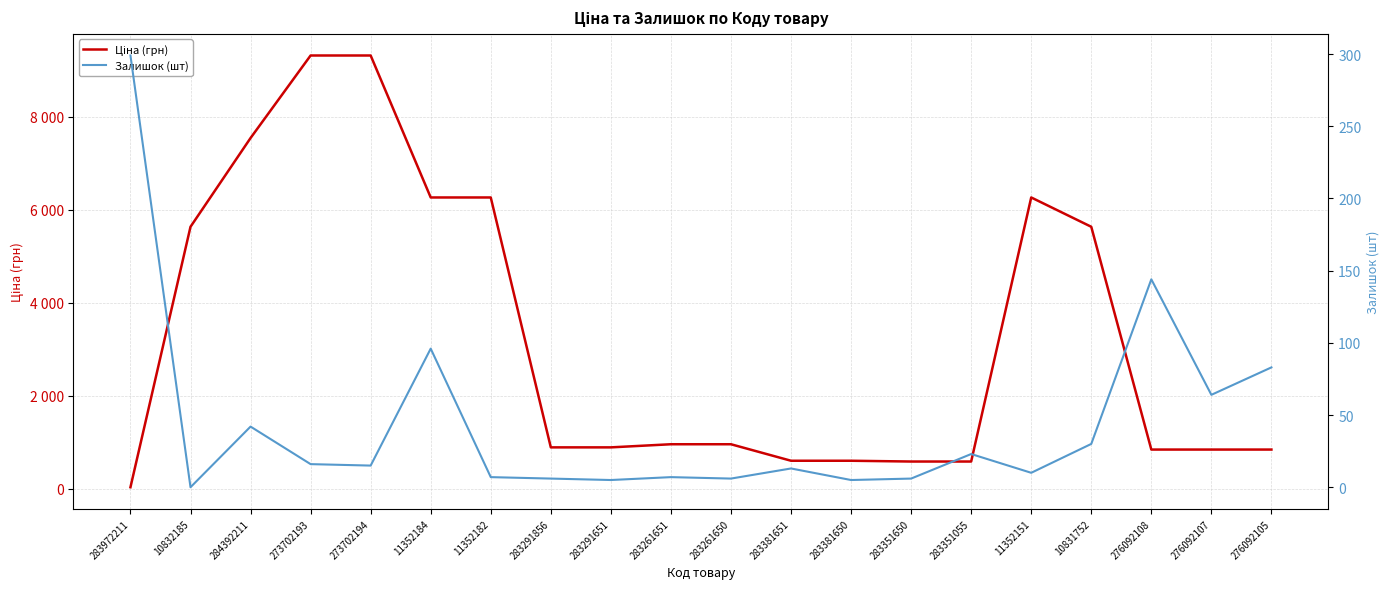

Reading right to left, extract all data points from this chart.

Ціна (грн): 276092105=842.8	276092107=842.8	276092108=842.8	10831752=5636.0	11352151=6266.7	283351055=585.3	283351650=585.3	283381650=602.1	283381651=602.1	283261650=957.1	283261651=957.1	283291651=889.9	283291856=889.9	11352182=6266.7	11352184=6266.7	273702194=9321.4	273702193=9321.4	284392211=7545.9	10832185=5636.0	283972211=32.0
Залишок (шт): 276092105=83.0	276092107=64.0	276092108=144.0	10831752=30.0	11352151=10.0	283351055=23.0	283351650=6.0	283381650=5.0	283381651=13.0	283261650=6.0	283261651=7.0	283291651=5.0	283291856=6.0	11352182=7.0	11352184=96.0	273702194=15.0	273702193=16.0	284392211=42.0	10832185=0.0	283972211=299.0